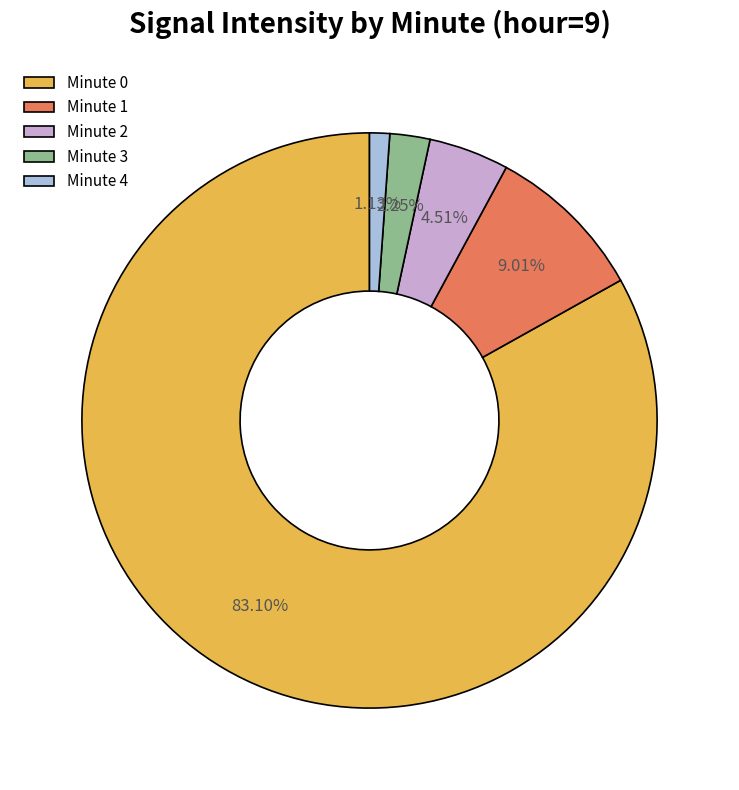

To the nearest percent, what is the combined percentage of Minute 2 and Minute 4?

6%